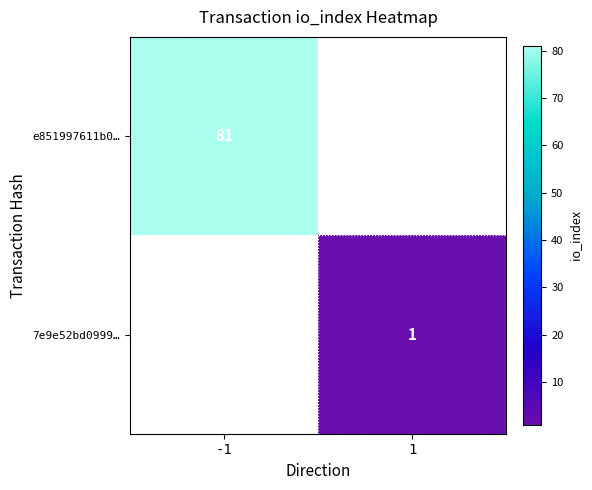

Is it true that 7e9e52bd0999… equals 2 at 1?

False